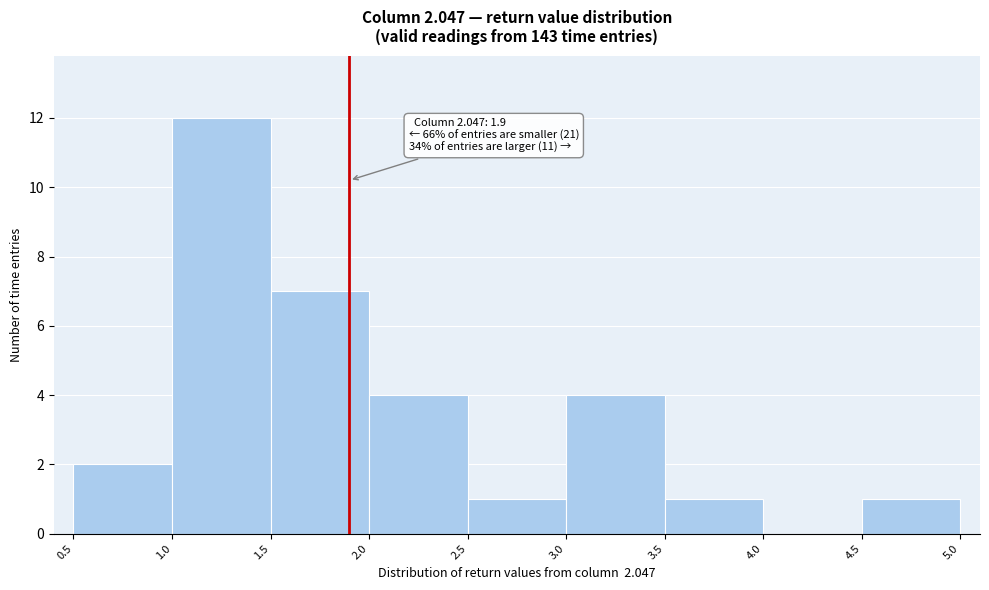

Which range on the x-axis has the tallest bar?

1.0 to 1.5